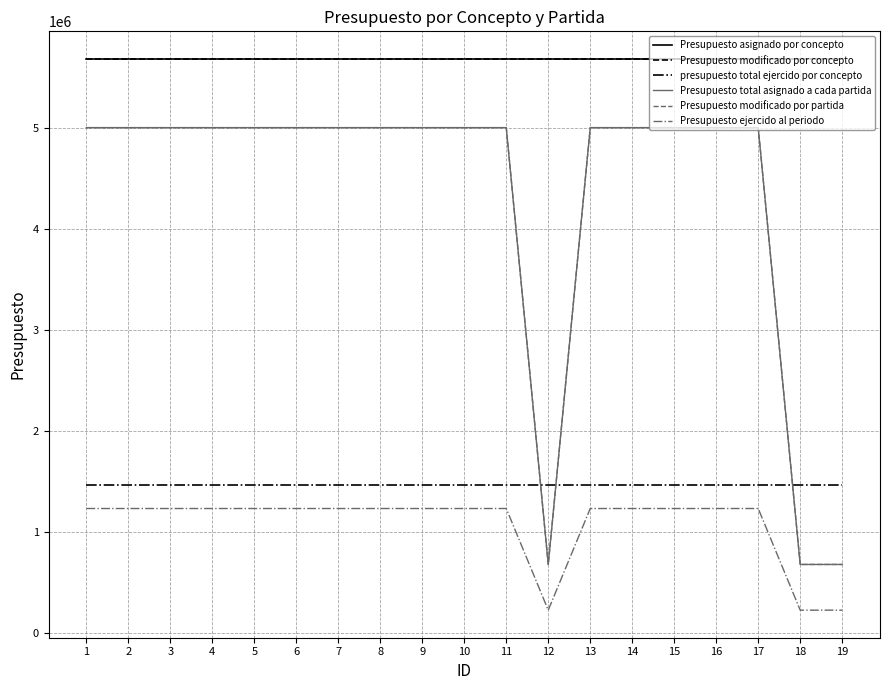

Is this an area chart (filled region under the line)?

No